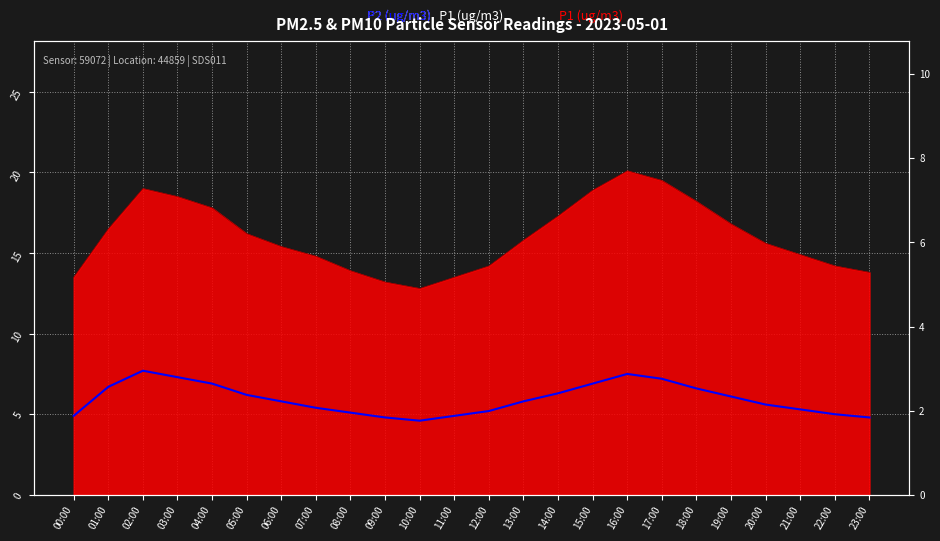

The chart shows a value of 2.3 at 11:00. True or false?

False